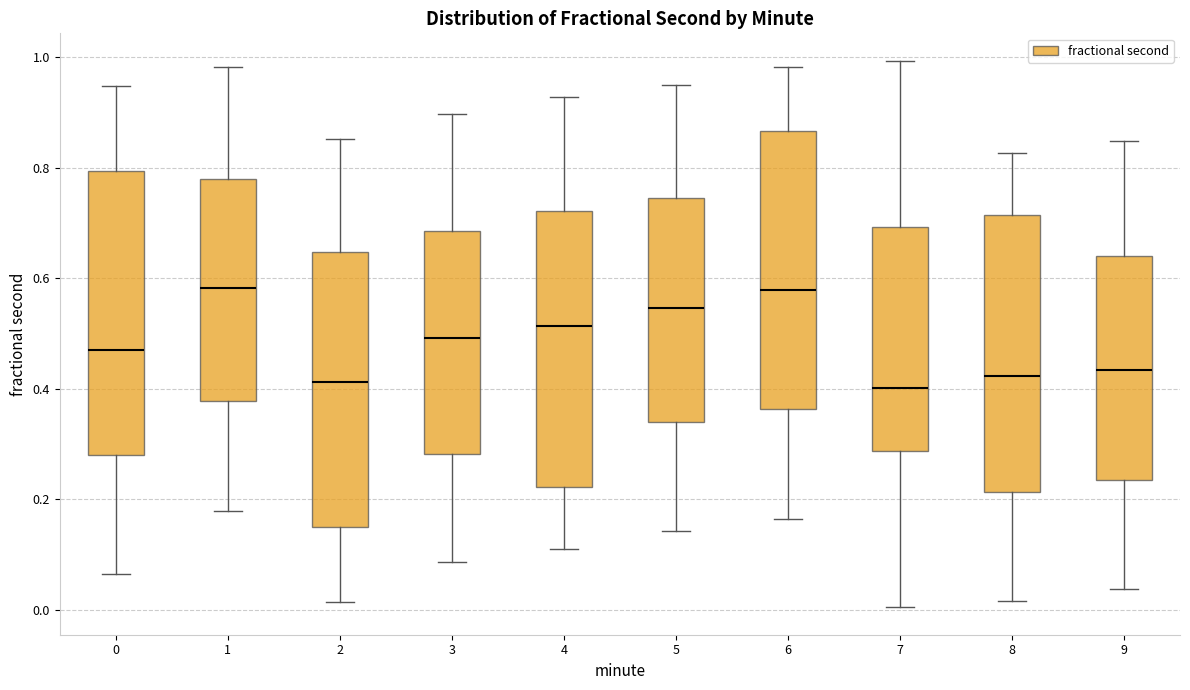

Reading left to right, transcribe this box plot: for each box, give where its median line is, the range the box spans, and where its two whiskers end, as read against the y-axis. The values are not printed on the chart, so give them approximately, as read against the axis.

0: median 0.48, box 0.28 to 0.80, whiskers 0.06 to 0.94
1: median 0.58, box 0.38 to 0.78, whiskers 0.18 to 0.98
2: median 0.42, box 0.16 to 0.64, whiskers 0.02 to 0.86
3: median 0.50, box 0.28 to 0.68, whiskers 0.08 to 0.90
4: median 0.52, box 0.22 to 0.72, whiskers 0.10 to 0.92
5: median 0.54, box 0.34 to 0.74, whiskers 0.14 to 0.94
6: median 0.58, box 0.36 to 0.86, whiskers 0.16 to 0.98
7: median 0.40, box 0.28 to 0.70, whiskers 0.00 to 1.00
8: median 0.42, box 0.22 to 0.72, whiskers 0.02 to 0.82
9: median 0.44, box 0.24 to 0.64, whiskers 0.04 to 0.84